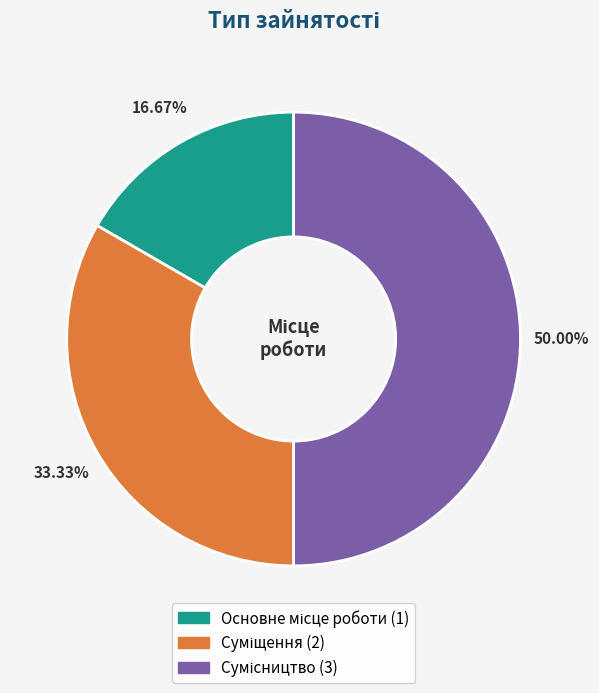

How many slices are in this pie chart?

3